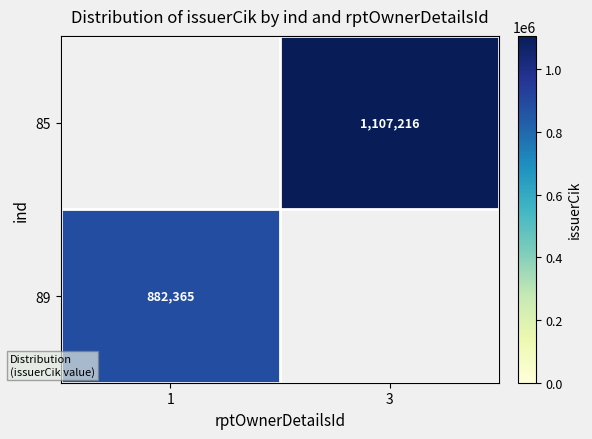

True or false: 85 has a value of 464476 at 3.

False